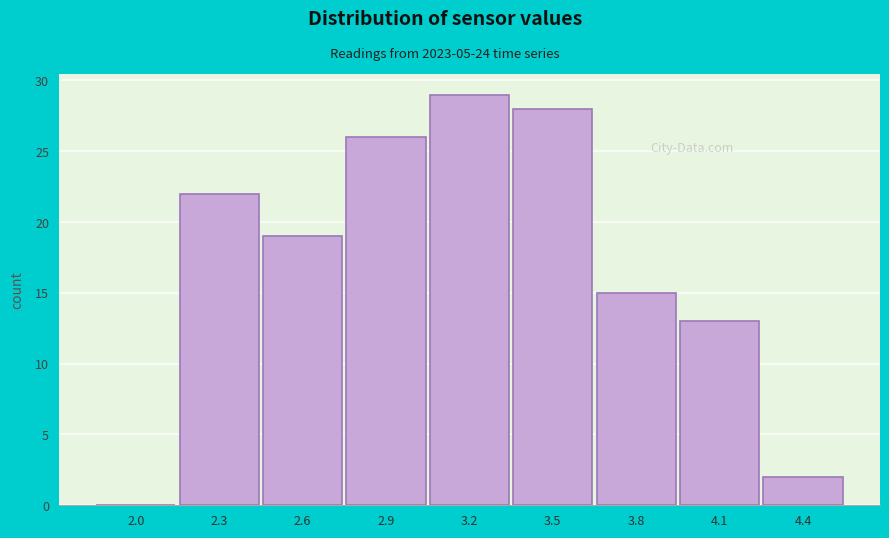

What value does the data have at 2.9?

26